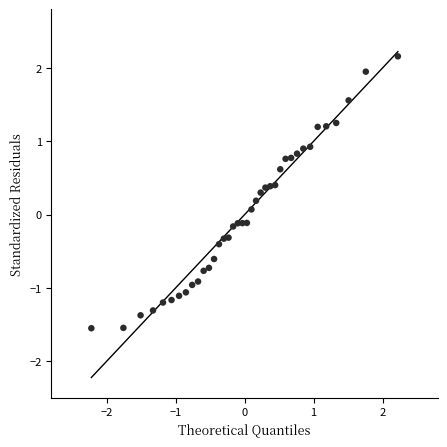

What is the range of Y values (max minus min)?

3.7